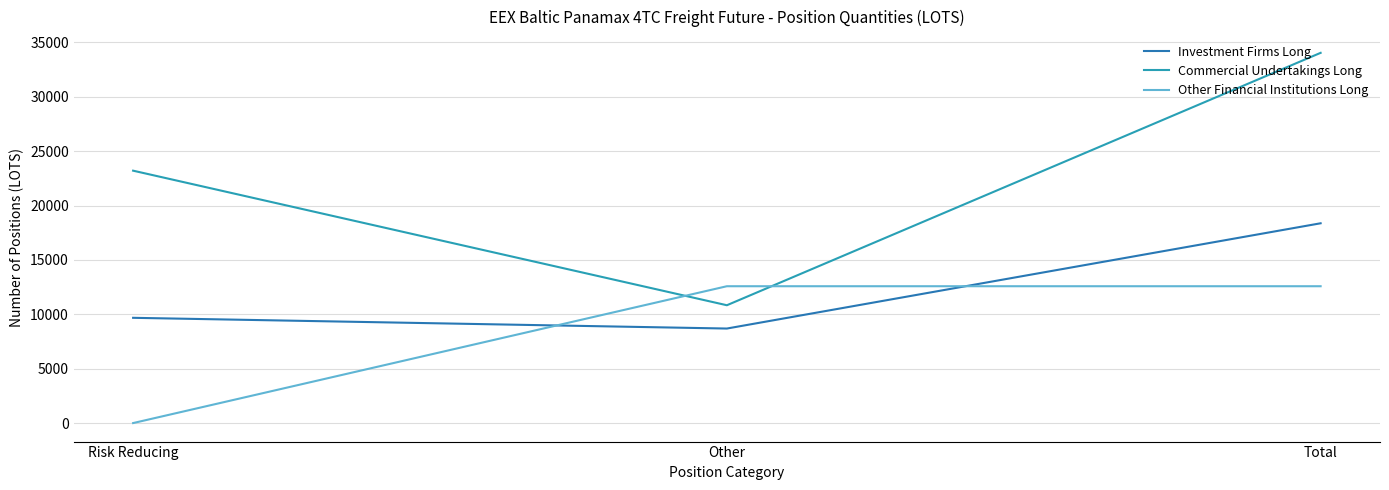

What is the spread (max minus min) of values at Other?

3890.5